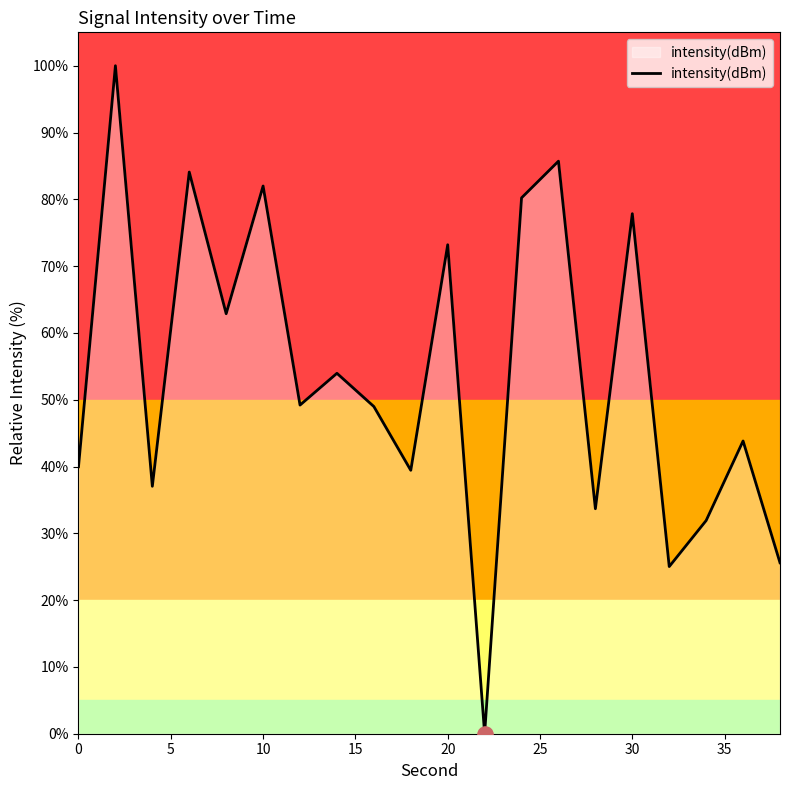

What is the greatest value displayed?

100.0